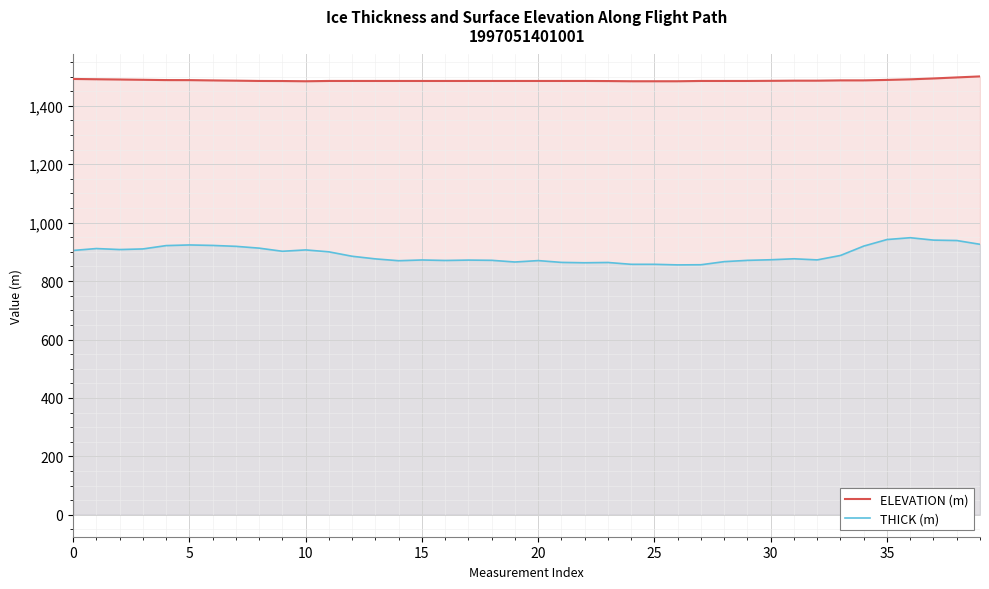

Which category has the highest value in the ELEVATION (m) series?

39